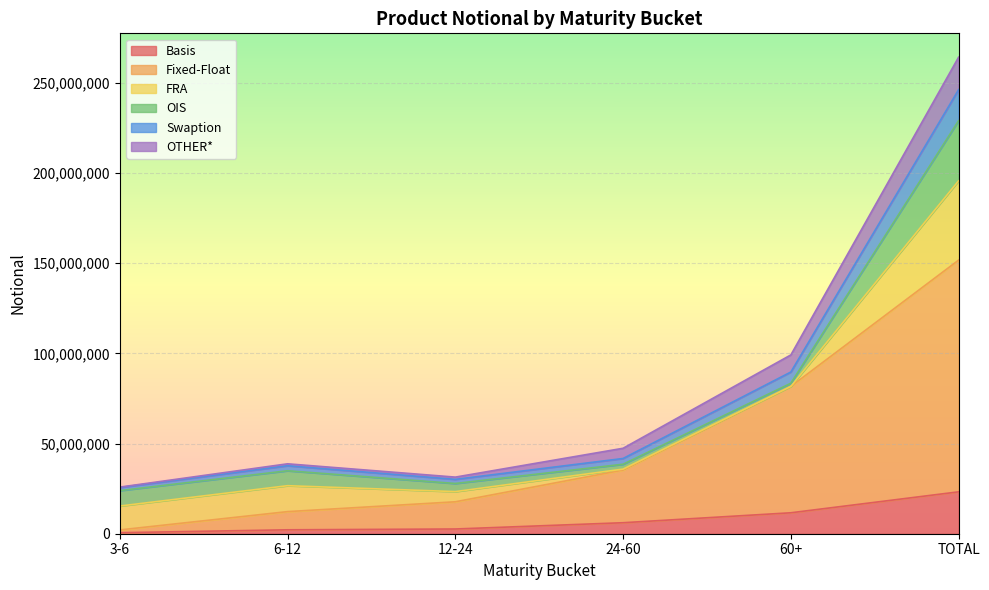

Which category has the lowest value in the Basis series?

3-6